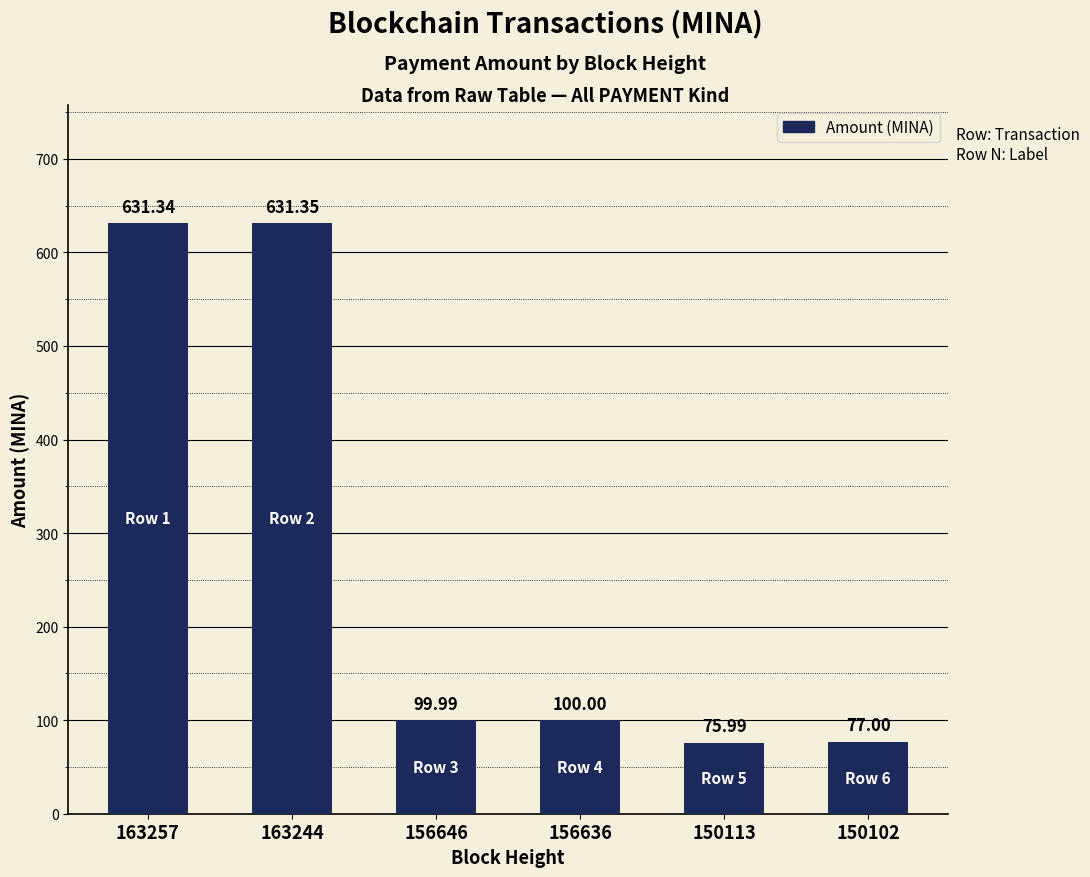

What is the sum of the values at 163257 and 156646?

731.3